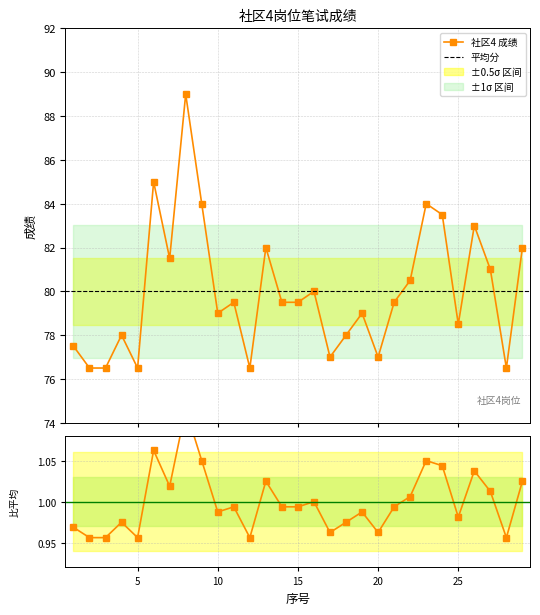

What value does the data have at 28?

76.5